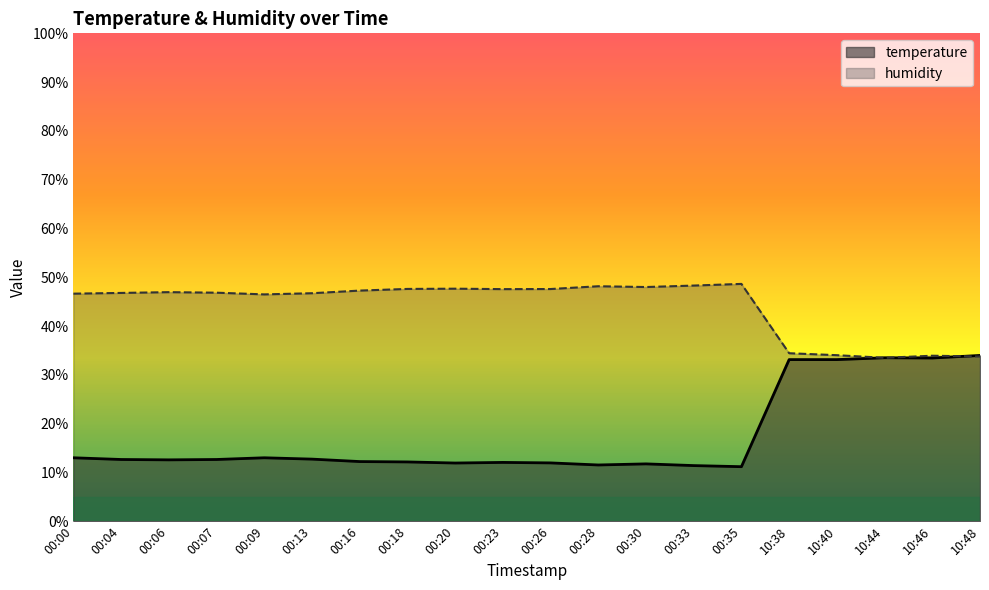

What are all the series names shown in the legend?

temperature, humidity